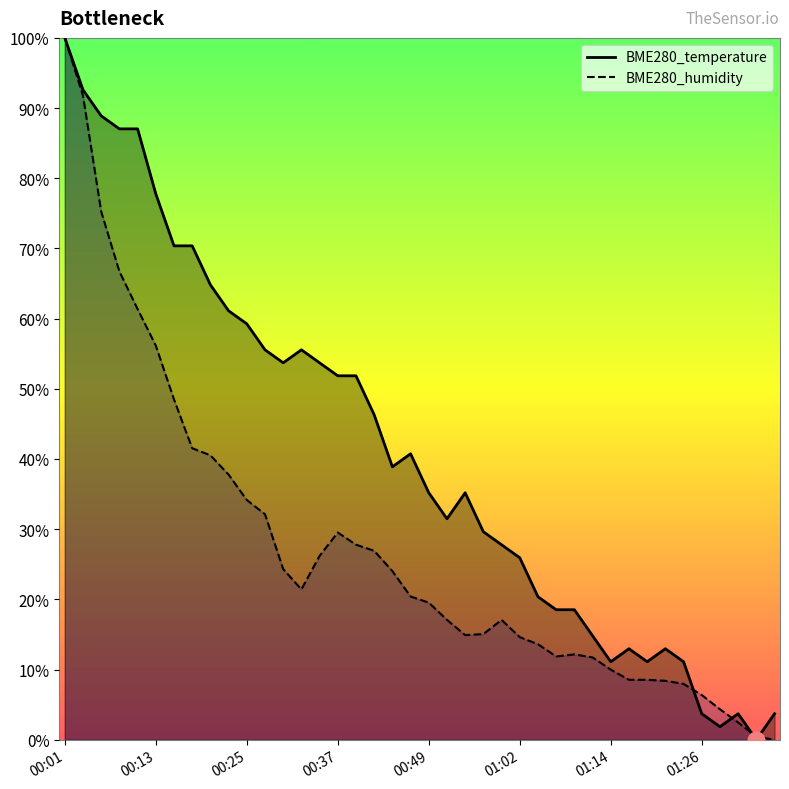

What is the average value of the BME280_temperature series?

40.9